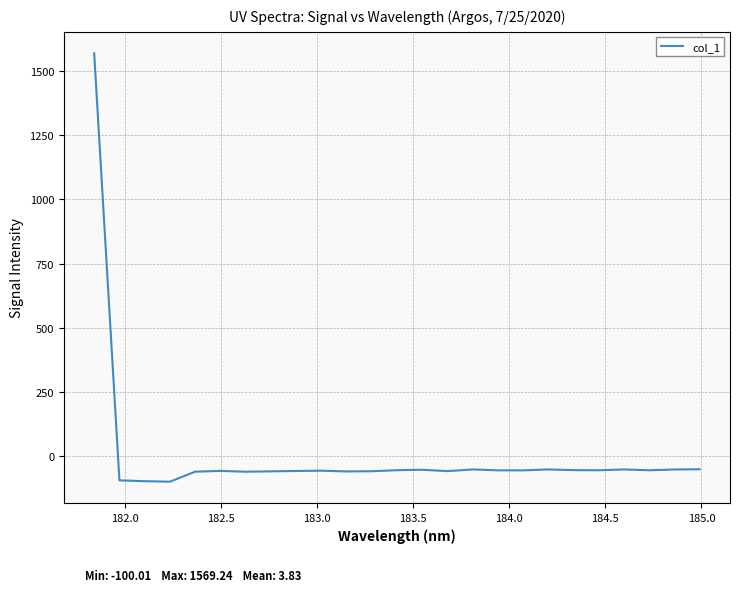

What is the minimum value shown in the chart?

-100.0